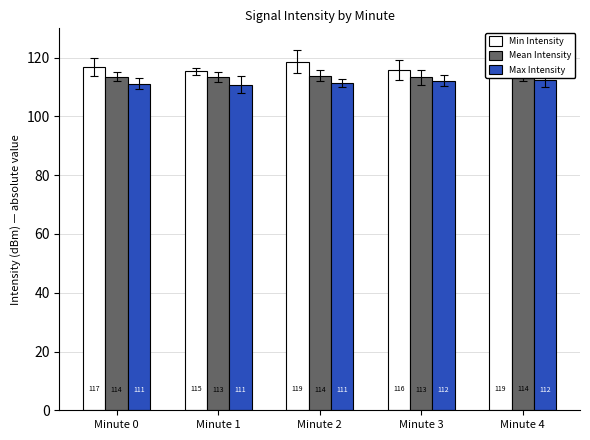

Reading right to left, extract all data points from this chart.

Min Intensity: Minute 4=119.1	Minute 3=115.9	Minute 2=118.7	Minute 1=115.3	Minute 0=116.8
Mean Intensity: Minute 4=114.5	Minute 3=113.4	Minute 2=113.9	Minute 1=113.4	Minute 0=113.6
Max Intensity: Minute 4=112.3	Minute 3=112.1	Minute 2=111.4	Minute 1=110.8	Minute 0=111.2